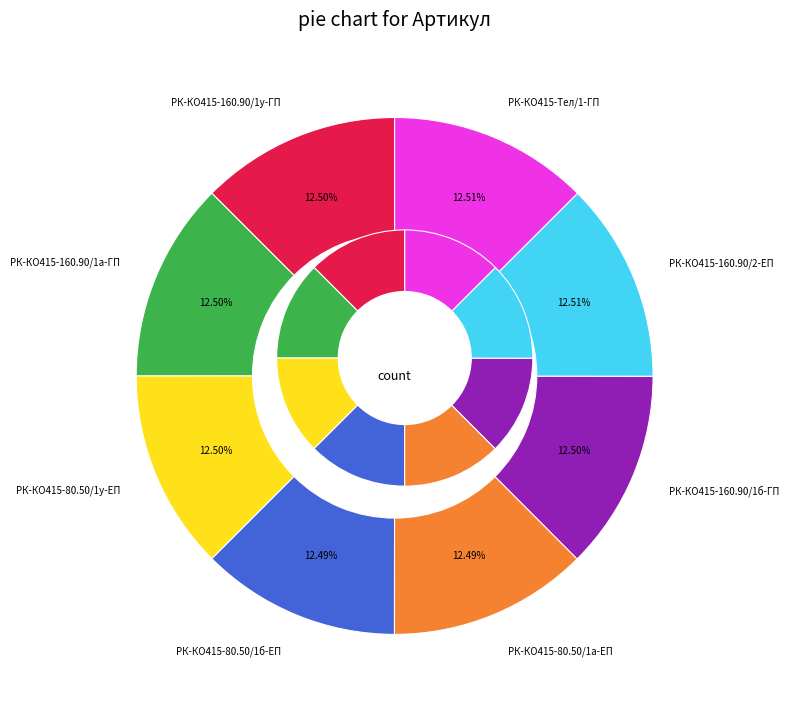

To the nearest percent, what portion does РК-КО415-80.50/1а-ЕП represent?

12%